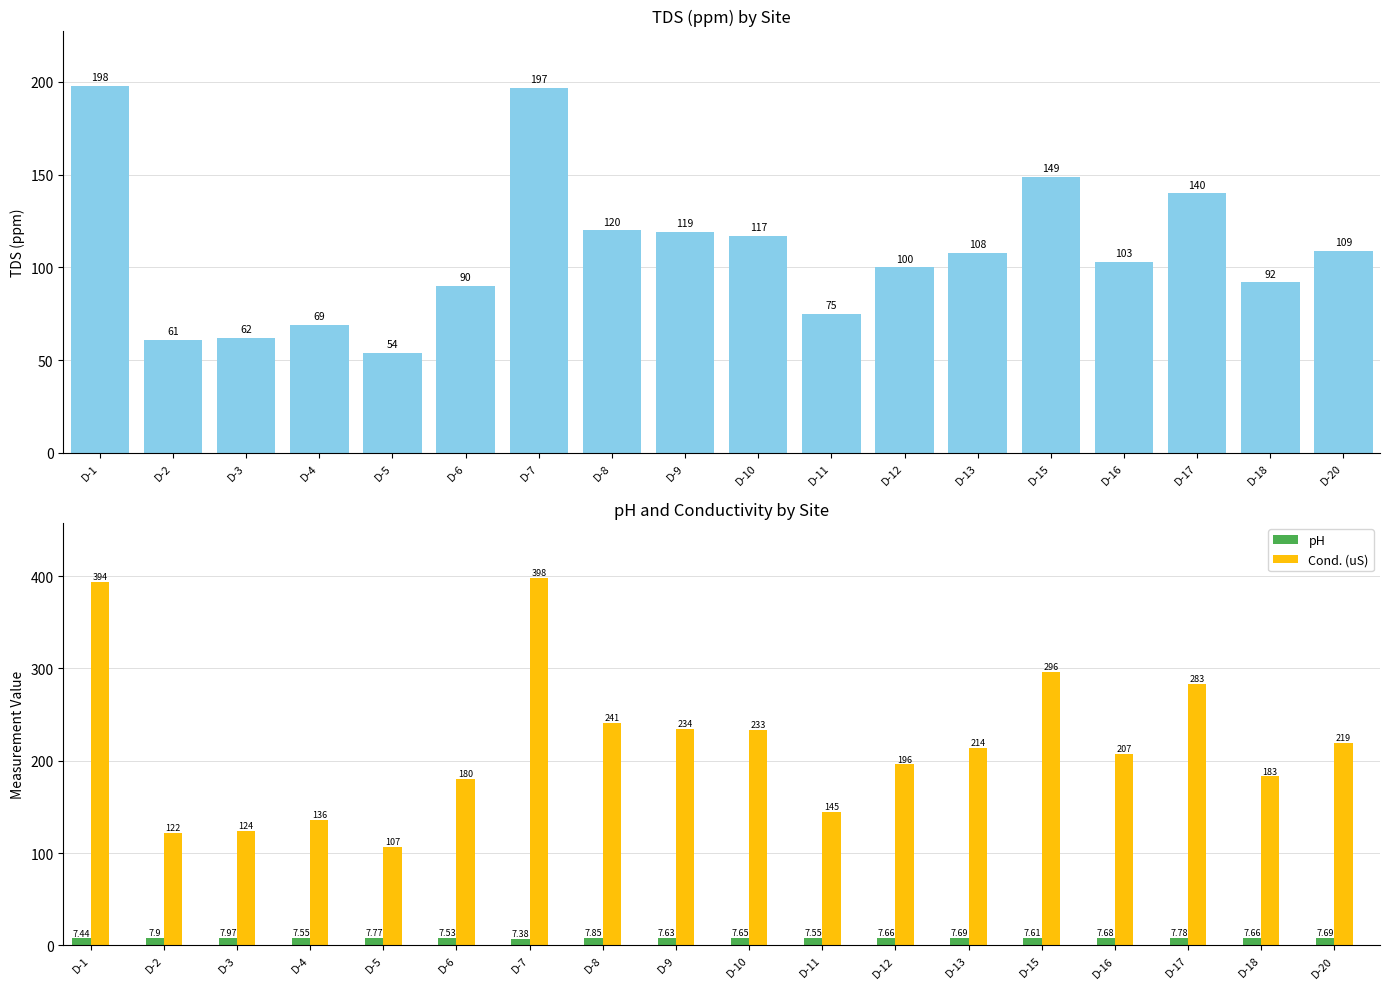

What is the total value across all series at D-3?

194.0